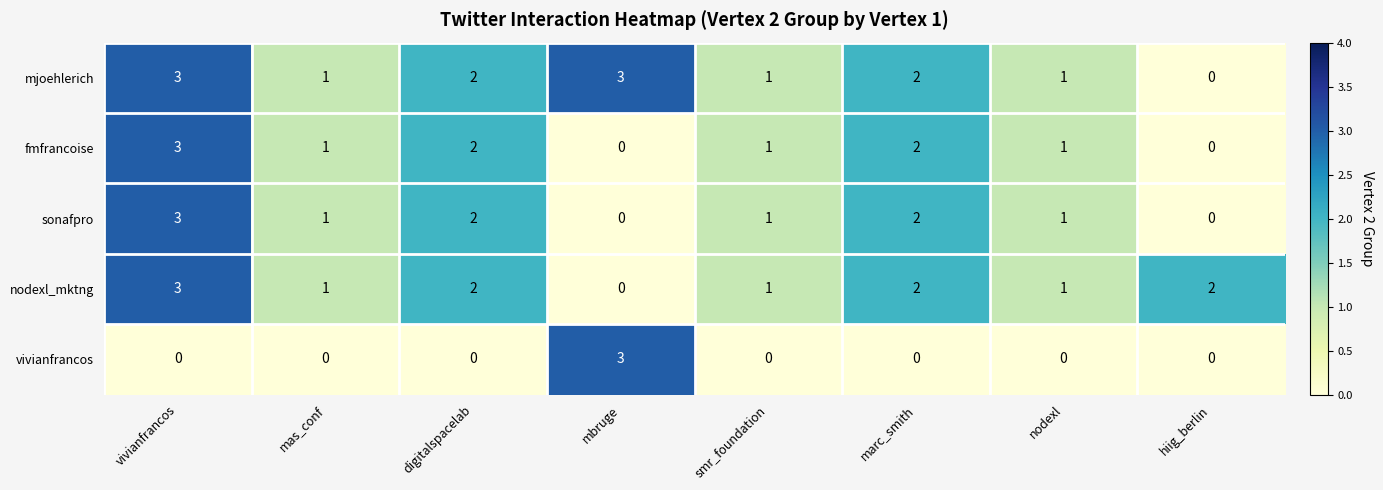

Count the nodexl_mktng values in the range 1 to 2.

6